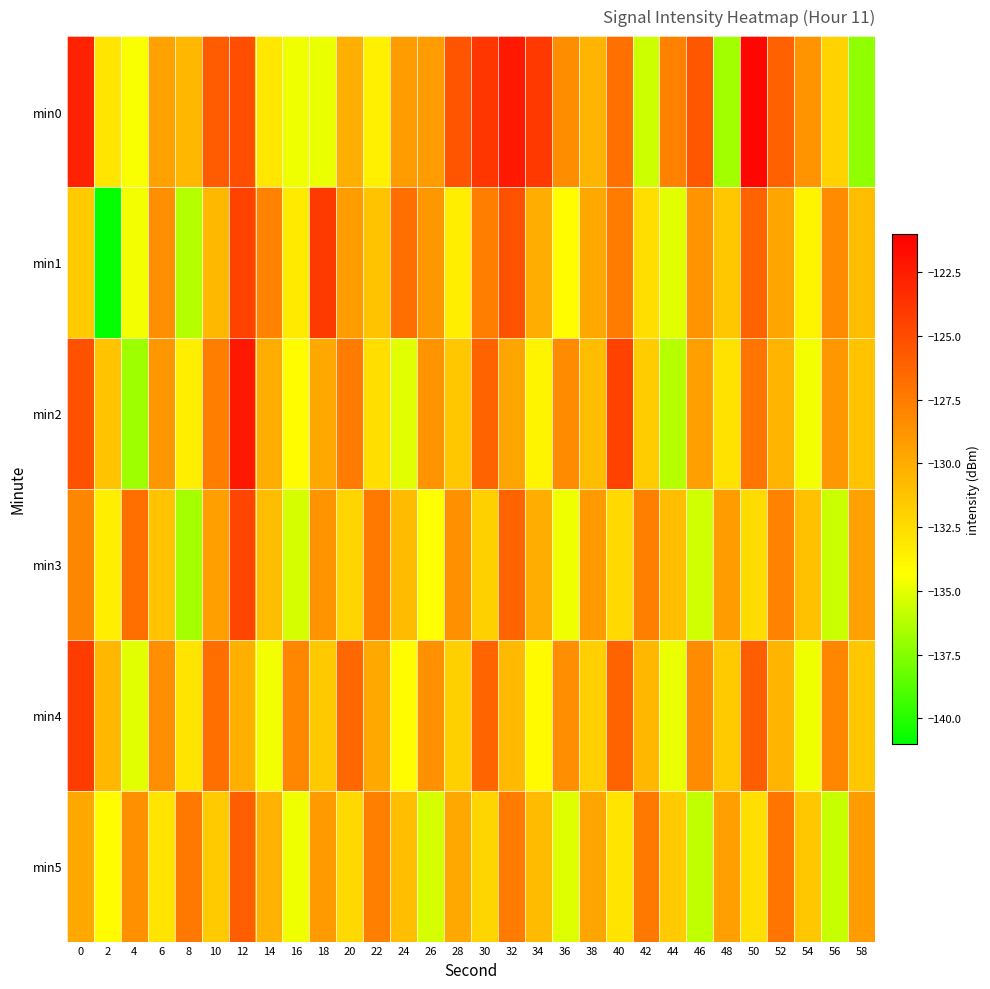

Reading right to left, list all the values displayed in this chart.

min0: 58=-137.2	56=-131.9	54=-128.7	52=-126.0	50=-121.3	48=-136.7	46=-125.6	44=-127.7	42=-135.7	40=-126.9	38=-130.5	36=-128.4	34=-124.0	32=-122.4	30=-123.8	28=-125.5	26=-129.2	24=-129.2	22=-133.5	20=-130.2	18=-134.9	16=-134.7	14=-133.1	12=-125.1	10=-125.8	8=-130.6	6=-129.5	4=-134.5	2=-133.0	0=-122.8
min1: 58=-130.9	56=-128.3	54=-133.8	52=-129.6	50=-126.2	48=-131.4	46=-128.7	44=-135.1	42=-132.6	40=-127.5	38=-129.8	36=-134.2	34=-130.1	32=-125.3	30=-127.6	28=-133.4	26=-128.9	24=-126.8	22=-131.2	20=-129.2	18=-124.1	16=-133.2	14=-127.8	12=-124.5	10=-130.7	8=-136.3	6=-128.5	4=-134.6	2=-140.9	0=-131.6
min2: 58=-131.2	56=-128.9	54=-134.6	52=-130.5	50=-127.1	48=-132.8	46=-129.4	44=-136.2	42=-131.7	40=-124.5	38=-130.9	36=-128.3	34=-133.8	32=-129.6	30=-126.2	28=-131.4	26=-128.7	24=-135.1	22=-132.6	20=-127.5	18=-129.8	16=-134.2	14=-130.1	12=-122.3	10=-127.6	8=-133.4	6=-128.9	4=-136.8	2=-131.2	0=-125.3
min3: 58=-129.5	56=-135.7	54=-131.1	52=-127.8	50=-132.5	48=-129.2	46=-135.6	44=-131.0	42=-127.7	40=-132.4	38=-129.1	36=-134.7	34=-130.1	32=-126.3	30=-131.9	28=-128.6	26=-134.3	24=-130.8	22=-127.4	20=-132.1	18=-128.8	16=-135.4	14=-130.9	12=-124.6	10=-129.3	8=-136.7	6=-131.2	4=-126.8	2=-133.5	0=-128.1
min4: 58=-131.4	56=-128.1	54=-134.7	52=-130.4	50=-126.0	48=-131.6	46=-128.3	44=-134.9	42=-130.6	40=-126.2	38=-131.8	36=-128.5	34=-134.1	32=-130.7	30=-126.3	28=-131.9	26=-128.6	24=-134.2	22=-129.8	20=-126.4	18=-131.5	16=-128.1	14=-134.6	12=-130.2	10=-126.8	8=-132.9	6=-128.5	4=-135.1	2=-130.6	0=-124.2
min5: 58=-129.2	56=-135.8	54=-131.4	52=-127.1	50=-132.7	48=-129.4	46=-136.0	44=-131.6	42=-127.3	40=-132.9	38=-129.6	36=-135.2	34=-130.8	32=-127.5	30=-132.1	28=-129.8	26=-135.4	24=-131.0	22=-127.7	20=-132.4	18=-129.1	16=-134.7	14=-130.3	12=-126.0	10=-131.6	8=-127.3	6=-132.9	4=-128.6	2=-134.2	0=-129.8